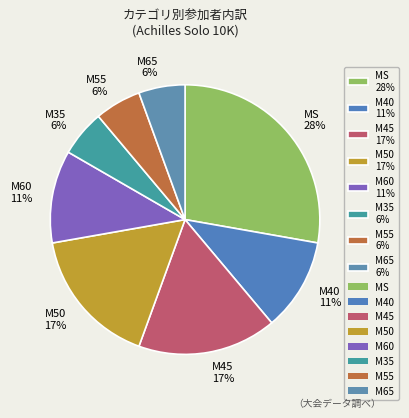

Which has a higher value, MS 28% or M40 11%?

MS 28%